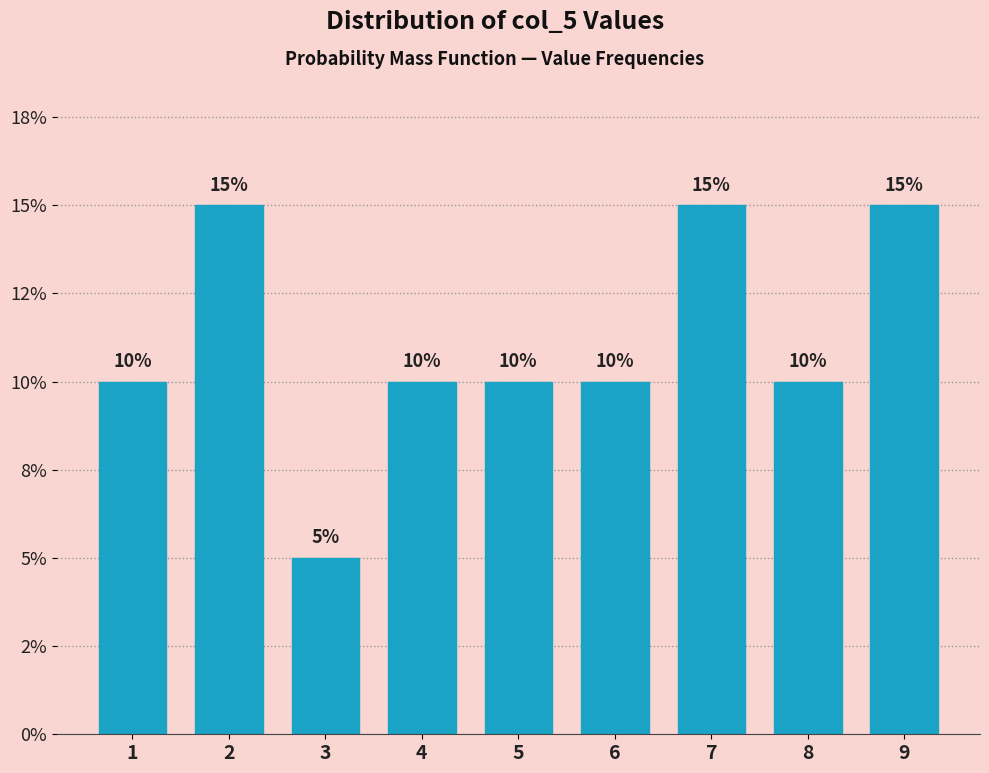

Are the bars horizontal?

No